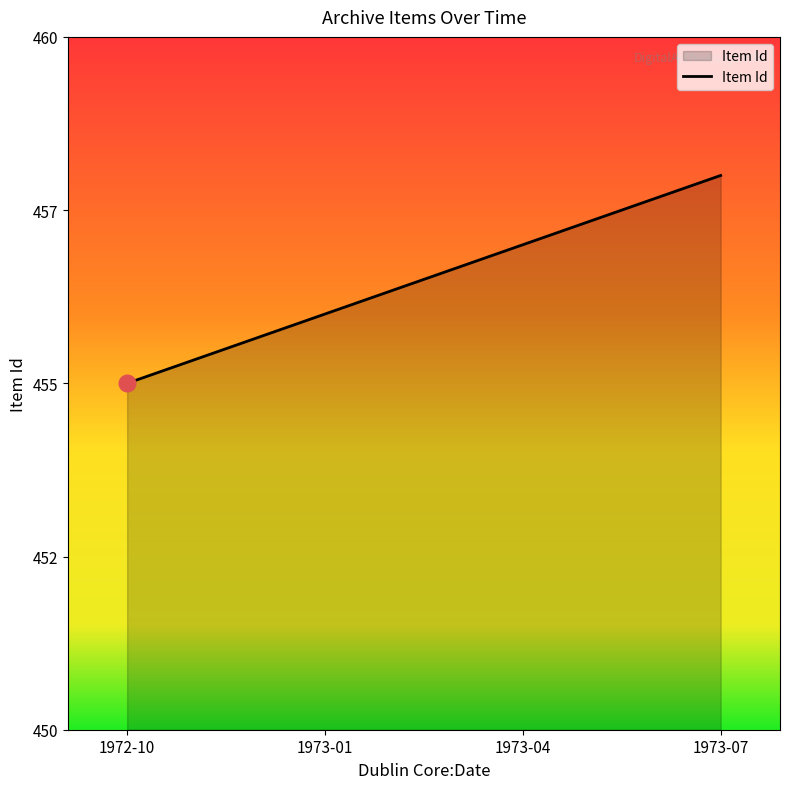

What is the value of the 1st point from the left?

455